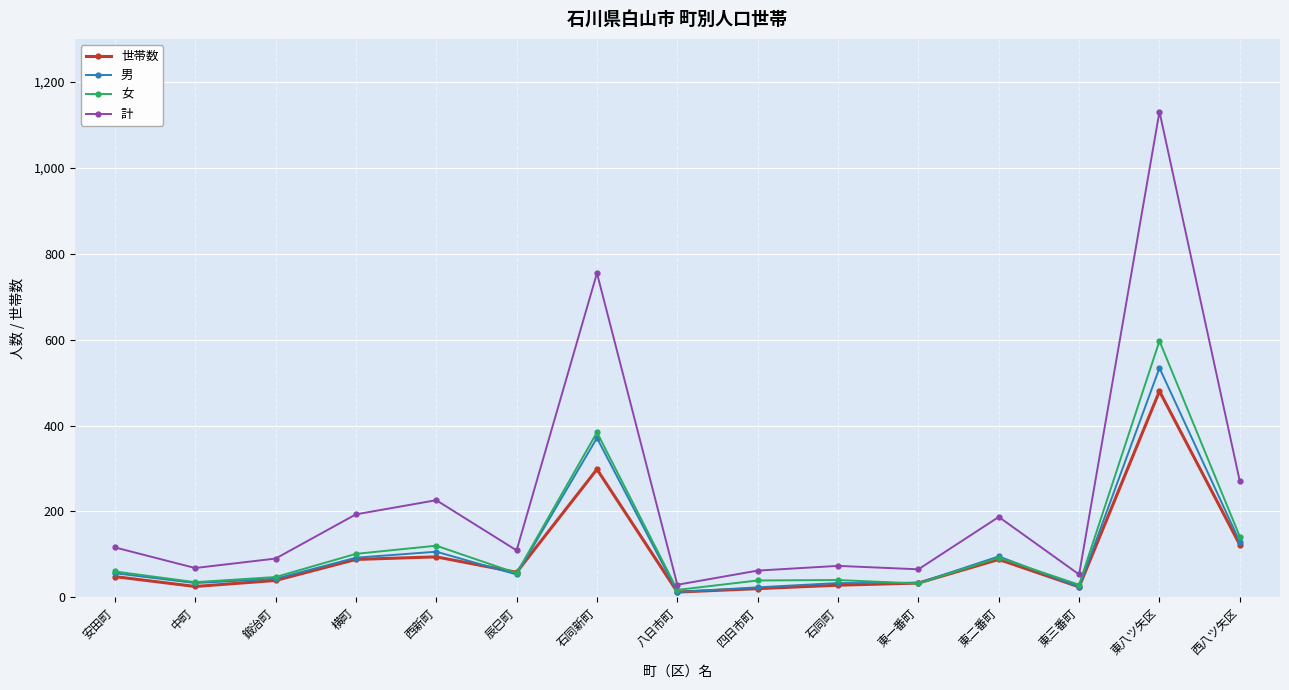

What is the maximum value for 計?

1131